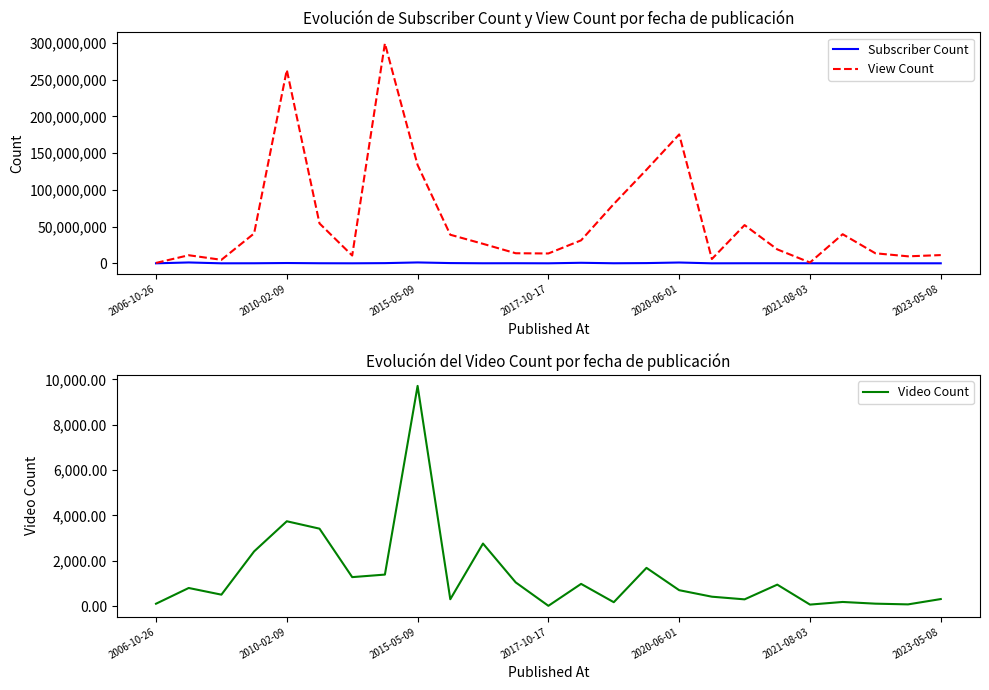

The value of View Count at 17 is 5966020. True or false?

True